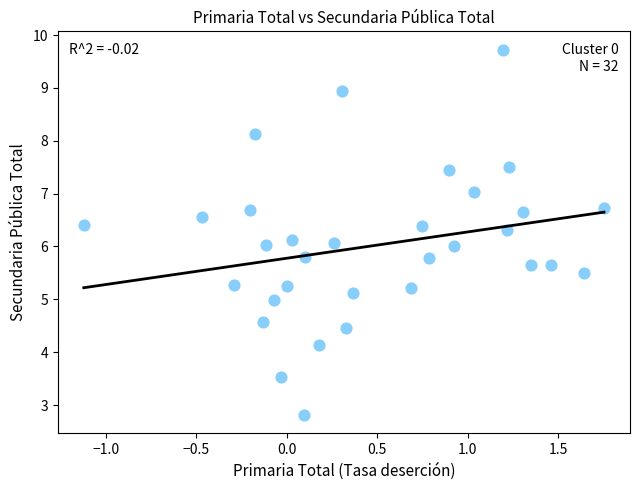

What is the range of X values (max minus min)?

2.9